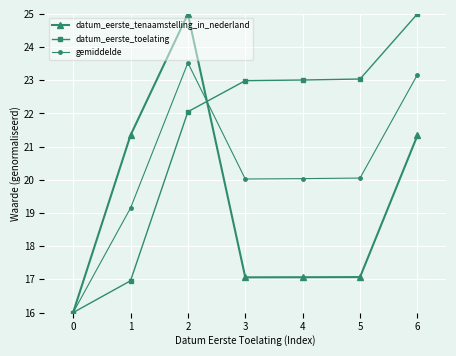

Where is the first local maximum for gemiddelde?

2